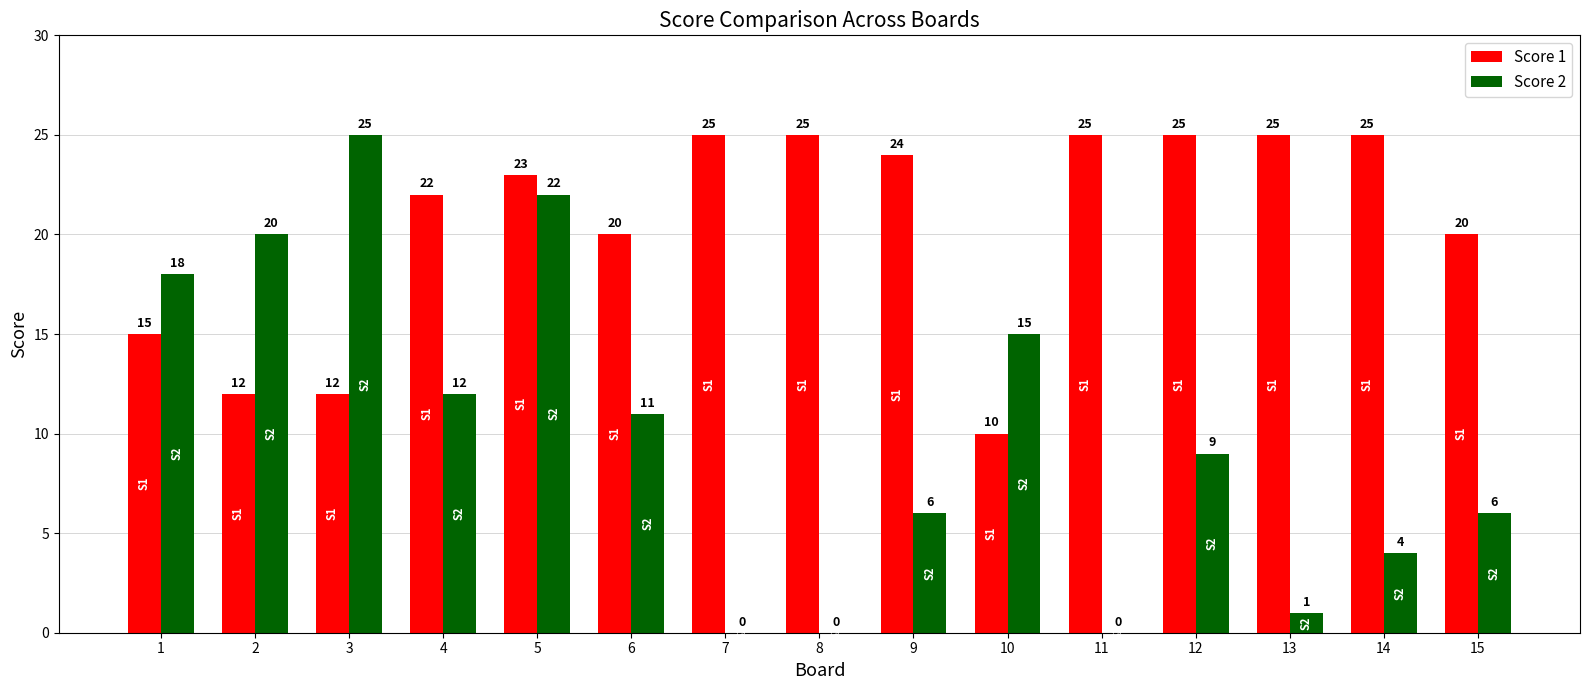

Between 11 and 12, which series saw the biggest shift?

Score 2